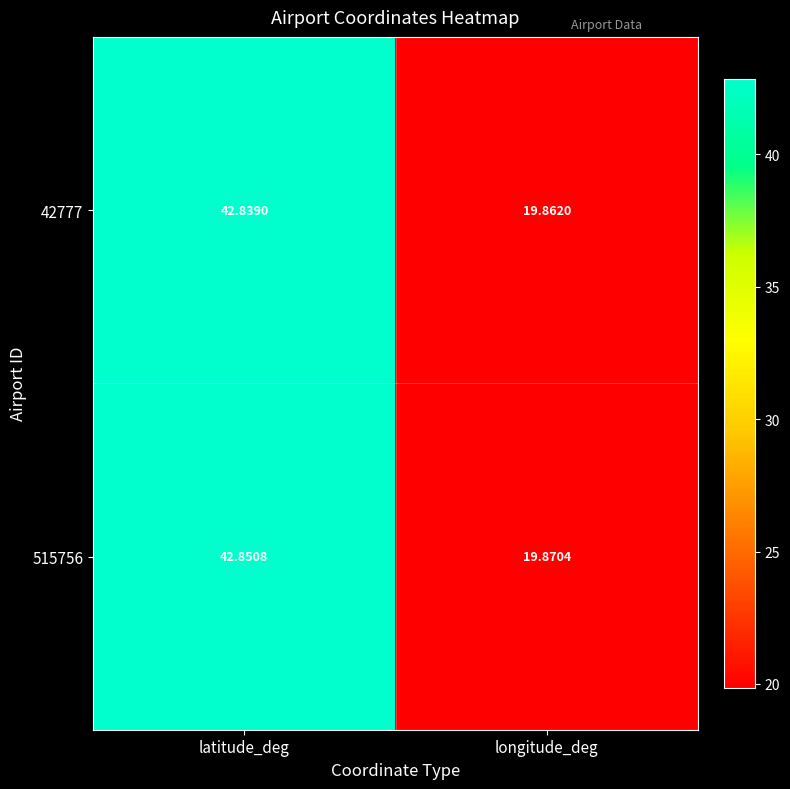

Which series has the widest spread of values?

515756